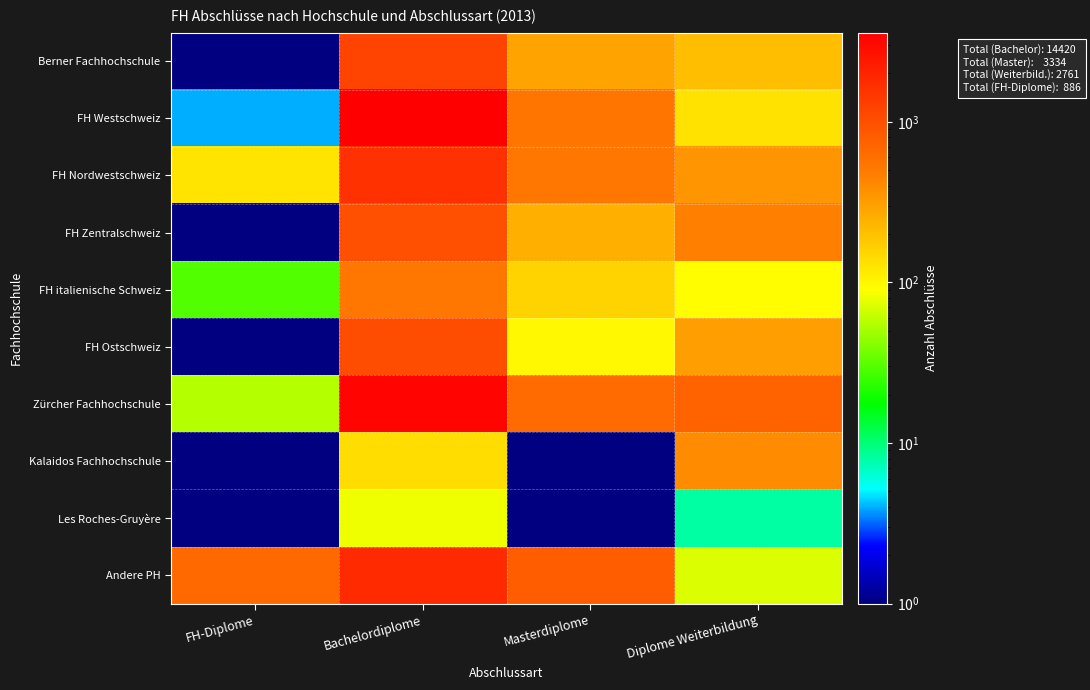

Reading right to left, what are all the values shown in this chart?

Berner Fachhochschule: Diplome Weiterbildung=202.0	Masterdiplome=292.0	Bachelordiplome=1226.0	FH-Diplome=0.1
FH Westschweiz: Diplome Weiterbildung=131.0	Masterdiplome=551.0	Bachelordiplome=3590.0	FH-Diplome=4.0
FH Nordwestschweiz: Diplome Weiterbildung=351.0	Masterdiplome=540.0	Bachelordiplome=1630.0	FH-Diplome=127.0
FH Zentralschweiz: Diplome Weiterbildung=465.0	Masterdiplome=249.0	Bachelordiplome=1008.0	FH-Diplome=0.1
FH italienische Schweiz: Diplome Weiterbildung=91.0	Masterdiplome=158.0	Bachelordiplome=544.0	FH-Diplome=30.0
FH Ostschweiz: Diplome Weiterbildung=314.0	Masterdiplome=98.0	Bachelordiplome=1046.0	FH-Diplome=0.1
Zürcher Fachhochschule: Diplome Weiterbildung=737.0	Masterdiplome=646.0	Bachelordiplome=3337.0	FH-Diplome=56.0
Kalaidos Fachhochschule: Diplome Weiterbildung=390.0	Masterdiplome=0.1	Bachelordiplome=139.0	FH-Diplome=0.1
Les Roches-Gruyère: Diplome Weiterbildung=8.0	Masterdiplome=0.1	Bachelordiplome=82.0	FH-Diplome=0.1
Andere PH: Diplome Weiterbildung=72.0	Masterdiplome=800.0	Bachelordiplome=1818.0	FH-Diplome=669.0